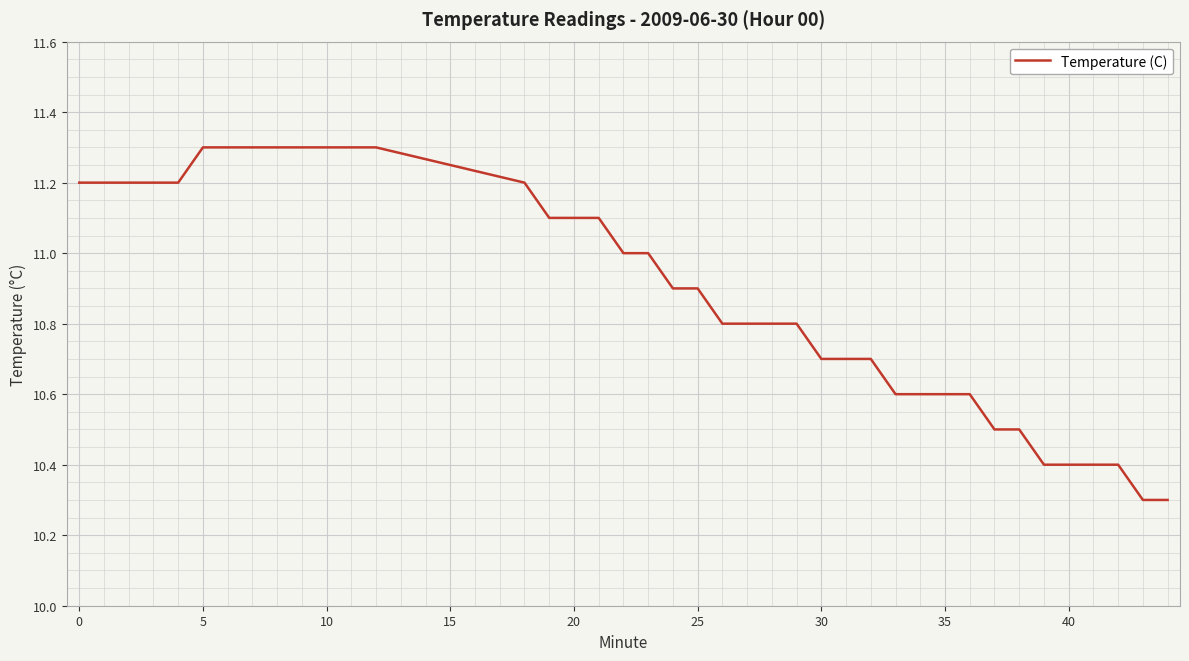

What is the difference between the maximum and minimum values?

1.0